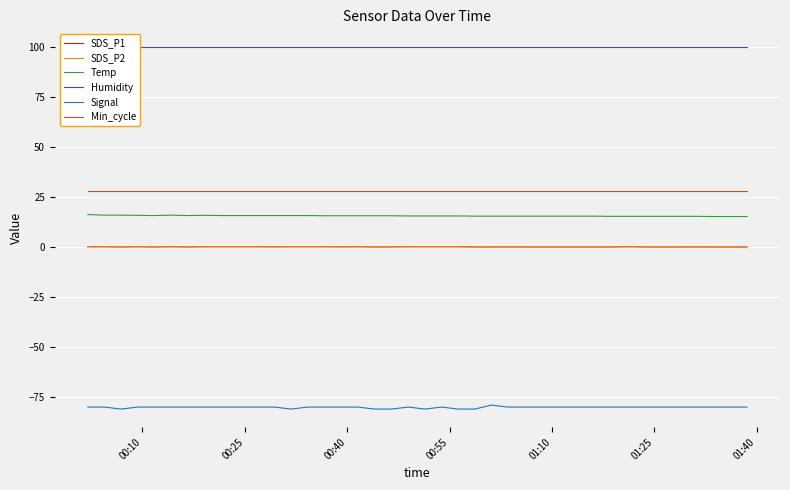

Reading right to left, transcribe all the data shown in this chart.

SDS_P1: 0.1	0.1	0.1	0.1	0.1	0.1	0.1	0.2	0.1	0.1	0.1	0.1	0.1	0.1	0.1	0.1	0.1	0.2	0.2	0.2	0.2	0.1	0.1	0.2	0.1	0.2	0.2	0.2	0.1	0.2	0.2	0.2	0.2	0.1	0.2	0.1	0.2	0.1	0.2	0.2
SDS_P2: 0.1	0.1	0.1	0.1	0.1	0.1	0.1	0.2	0.1	0.1	0.1	0.1	0.1	0.1	0.1	0.1	0.1	0.2	0.2	0.2	0.2	0.1	0.1	0.2	0.1	0.2	0.2	0.2	0.1	0.2	0.2	0.2	0.2	0.1	0.2	0.1	0.2	0.1	0.2	0.2
Temp: 15.3	15.3	15.3	15.4	15.4	15.4	15.4	15.4	15.4	15.5	15.5	15.5	15.5	15.5	15.5	15.5	15.5	15.6	15.6	15.6	15.6	15.7	15.7	15.7	15.7	15.7	15.8	15.8	15.8	15.8	15.8	15.8	15.9	15.8	16.0	15.8	15.9	16.0	16.0	16.3
Humidity: 99.9	99.9	99.9	99.9	99.9	99.9	99.9	99.9	99.9	99.9	99.9	99.9	99.9	99.9	99.9	99.9	99.9	99.9	99.9	99.9	99.9	99.9	99.9	99.9	99.9	99.9	99.9	99.9	99.9	99.9	99.9	99.9	99.9	99.9	99.9	99.9	99.9	99.9	99.9	99.9
Signal: -80.0	-80.0	-80.0	-80.0	-80.0	-80.0	-80.0	-80.0	-80.0	-80.0	-80.0	-80.0	-80.0	-80.0	-80.0	-79.0	-81.0	-81.0	-80.0	-81.0	-80.0	-81.0	-81.0	-80.0	-80.0	-80.0	-80.0	-81.0	-80.0	-80.0	-80.0	-80.0	-80.0	-80.0	-80.0	-80.0	-80.0	-81.0	-80.0	-80.0
Min_cycle: 28.0	28.0	28.0	28.0	28.0	28.0	28.0	28.0	28.0	28.0	28.0	28.0	28.0	28.0	28.0	28.0	28.0	28.0	28.0	28.0	28.0	28.0	28.0	28.0	28.0	28.0	28.0	28.0	28.0	28.0	28.0	28.0	28.0	28.0	28.0	28.0	28.0	28.0	28.0	28.0